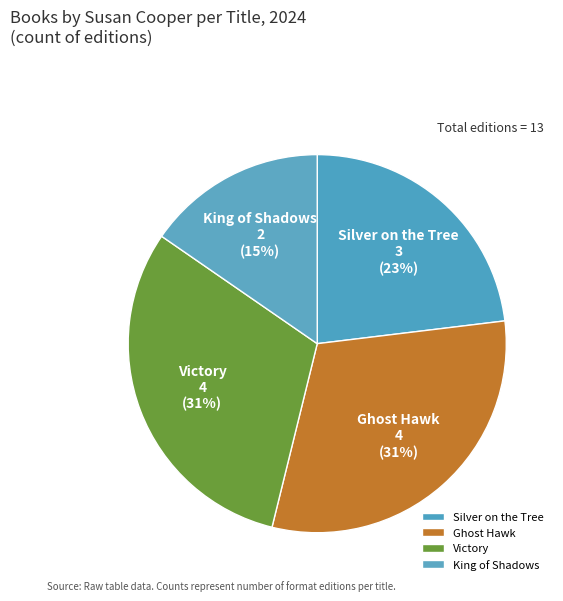

The King of Shadows slice represents 27% of the pie. True or false?

False